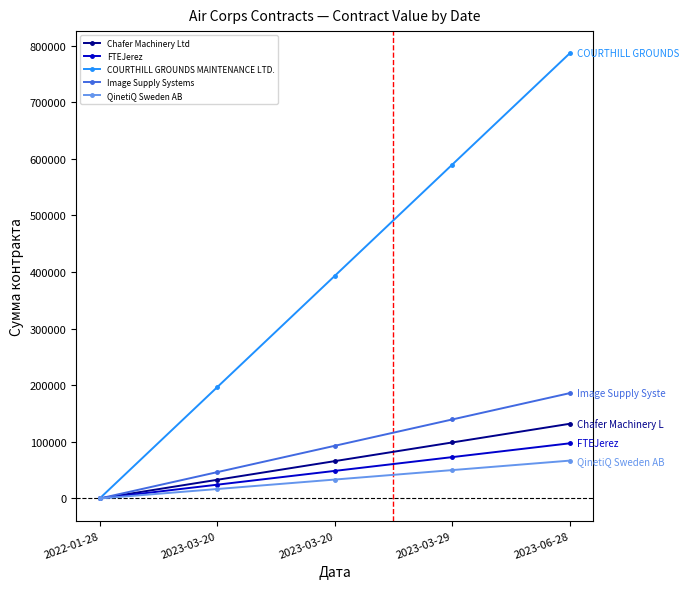

Is this an area chart (filled region under the line)?

No